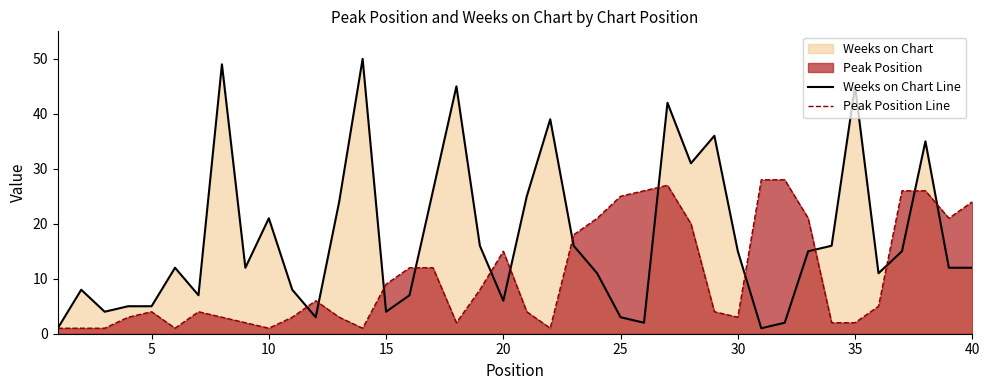

What is the greatest value displayed?

50